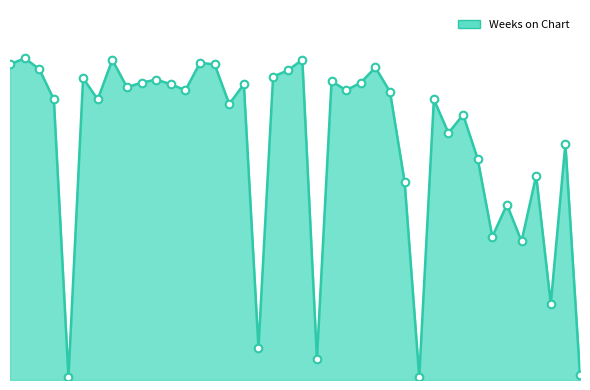

Does the chart have visible grid lines?

No